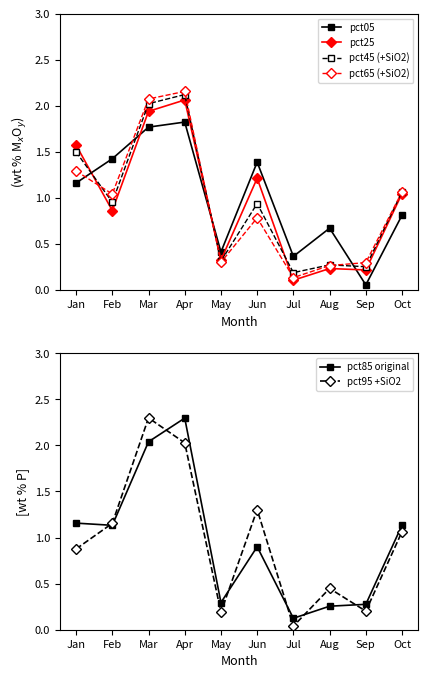

Count the number of data series in this chart.

6